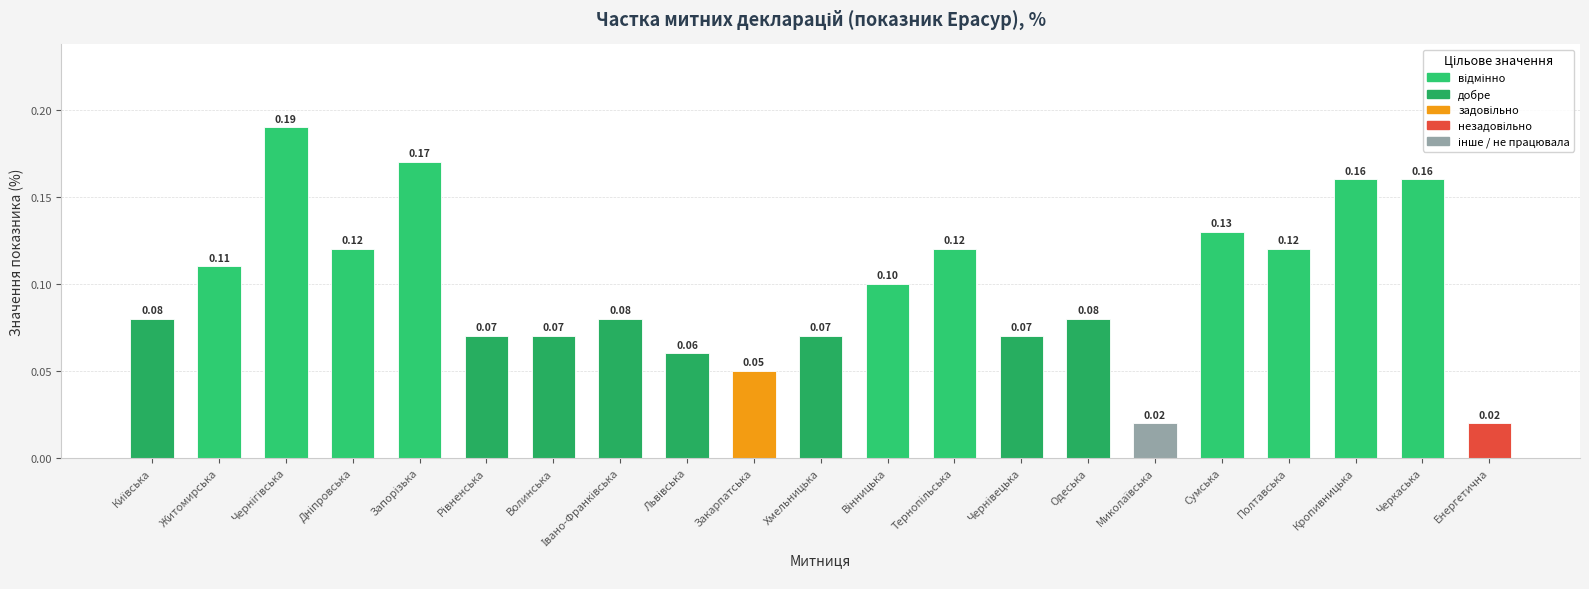

What is the change in value from Хмельницька to Кропивницька?

+0.1